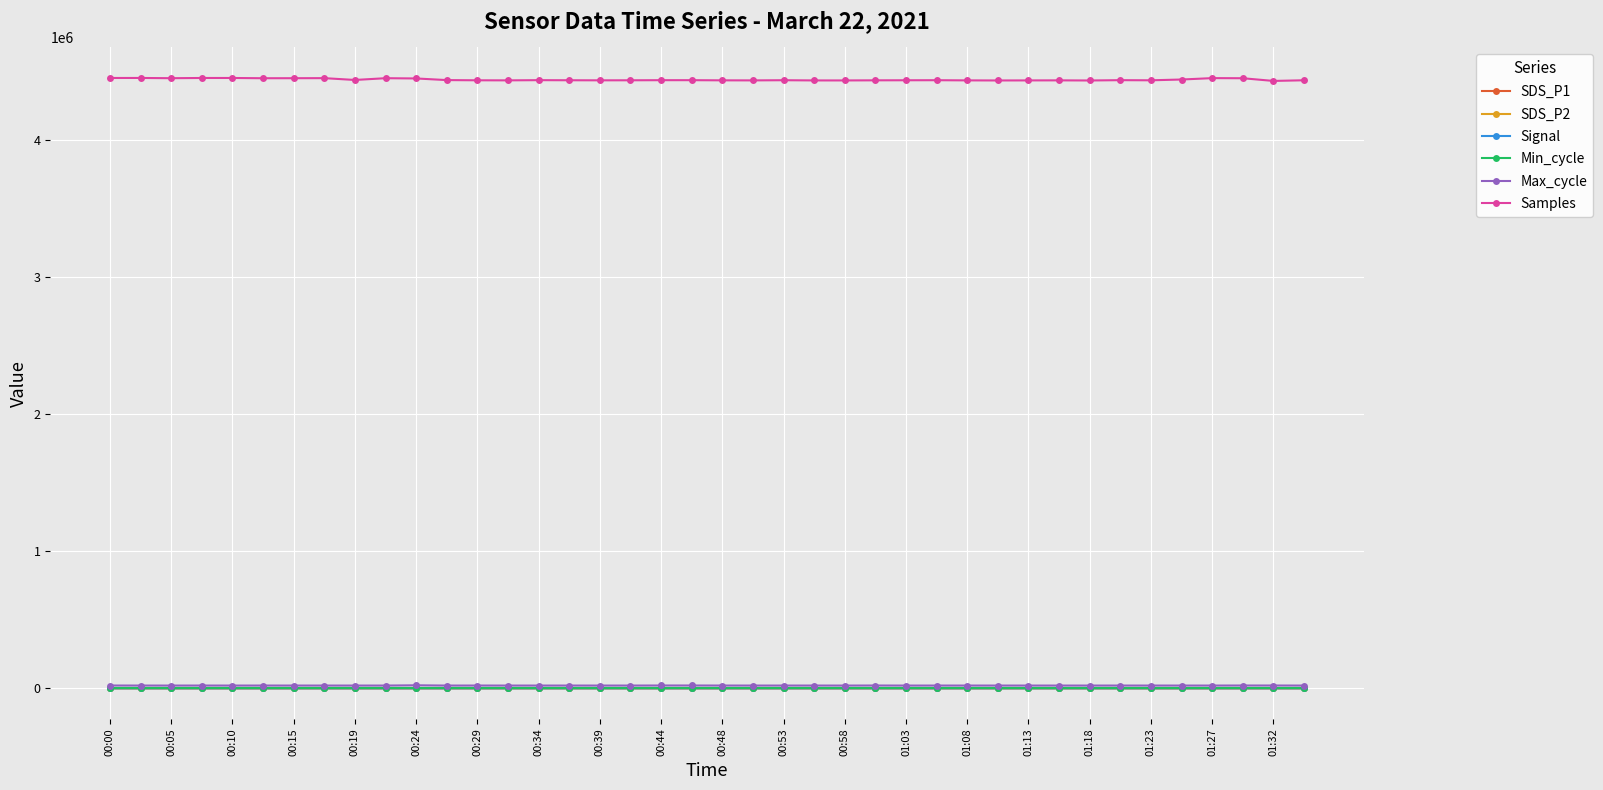

True or false: Signal and Samples intersect in this chart.

False